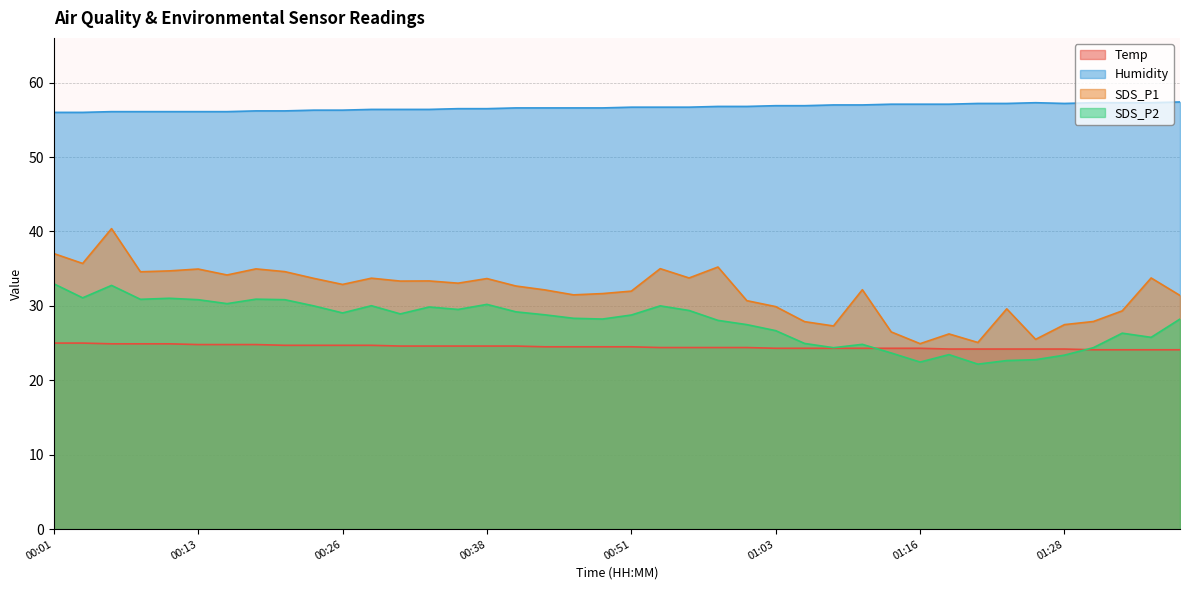

Reading left to right, extract all data points from this chart.

Temp: 25.0	25.0	24.9	24.9	24.9	24.8	24.8	24.8	24.7	24.7	24.7	24.7	24.6	24.6	24.6	24.6	24.6	24.5	24.5	24.5	24.5	24.4	24.4	24.4	24.4	24.3	24.3	24.3	24.3	24.3	24.3	24.2	24.2	24.2	24.2	24.2	24.1	24.1	24.1	24.1
Humidity: 56.0	56.0	56.1	56.1	56.1	56.1	56.1	56.2	56.2	56.3	56.3	56.4	56.4	56.4	56.5	56.5	56.6	56.6	56.6	56.6	56.7	56.7	56.7	56.8	56.8	56.9	56.9	57.0	57.0	57.1	57.1	57.1	57.2	57.2	57.3	57.2	57.3	57.3	57.3	57.4
SDS_P1: 37.0	35.7	40.4	34.6	34.7	35.0	34.1	35.0	34.6	33.7	32.9	33.7	33.3	33.4	33.0	33.7	32.7	32.1	31.5	31.6	32.0	35.0	33.8	35.2	30.7	29.9	27.9	27.3	32.2	26.5	24.9	26.2	25.1	29.6	25.5	27.5	27.9	29.3	33.8	31.4
SDS_P2: 33.0	31.1	32.8	30.9	31.0	30.8	30.3	30.9	30.8	30.0	29.1	30.0	28.9	29.9	29.5	30.2	29.2	28.8	28.3	28.2	28.8	30.0	29.4	28.1	27.5	26.7	24.9	24.4	24.8	23.7	22.4	23.4	22.2	22.6	22.8	23.4	24.4	26.3	25.8	28.2